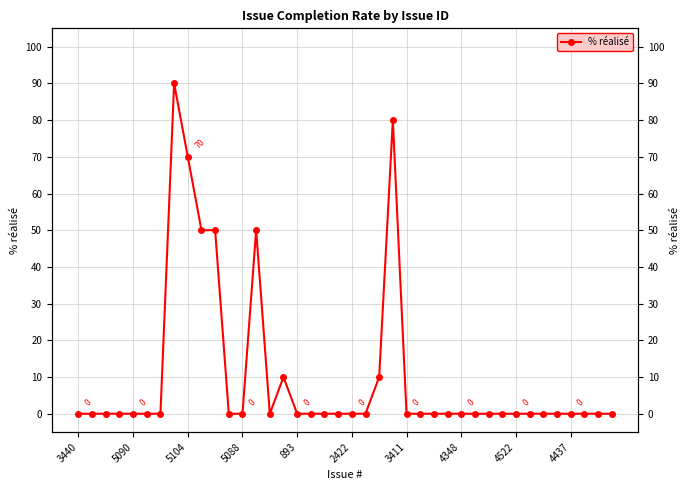

What position from the right is 14?

26